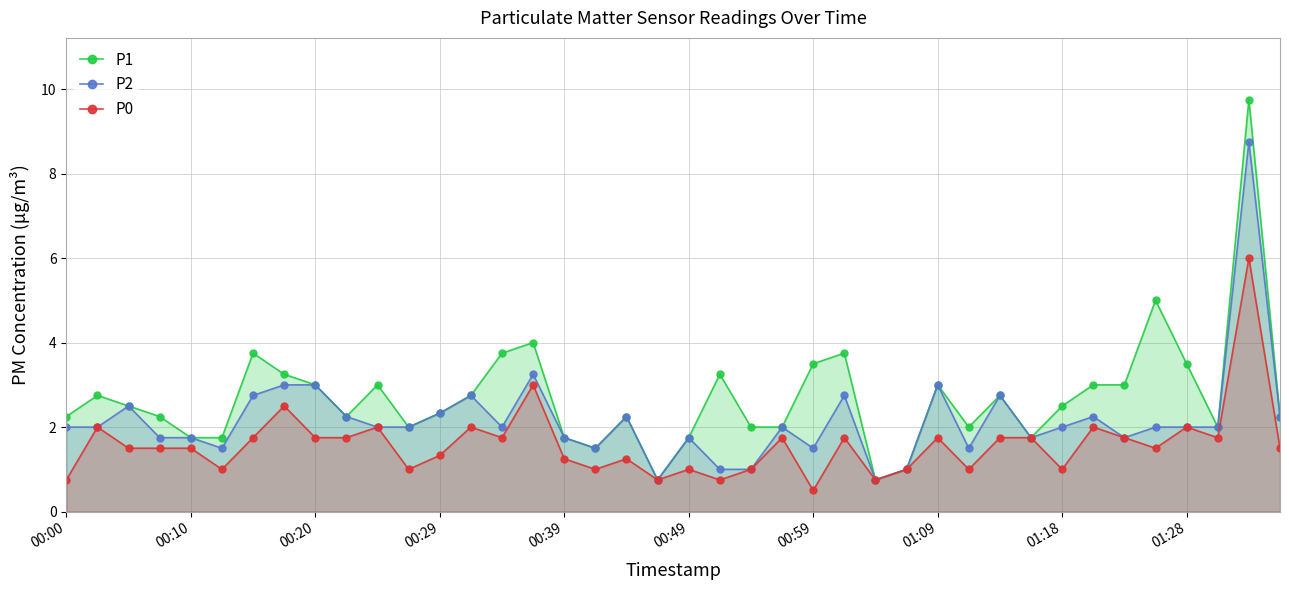

Read the P1 value at 22.

2.0